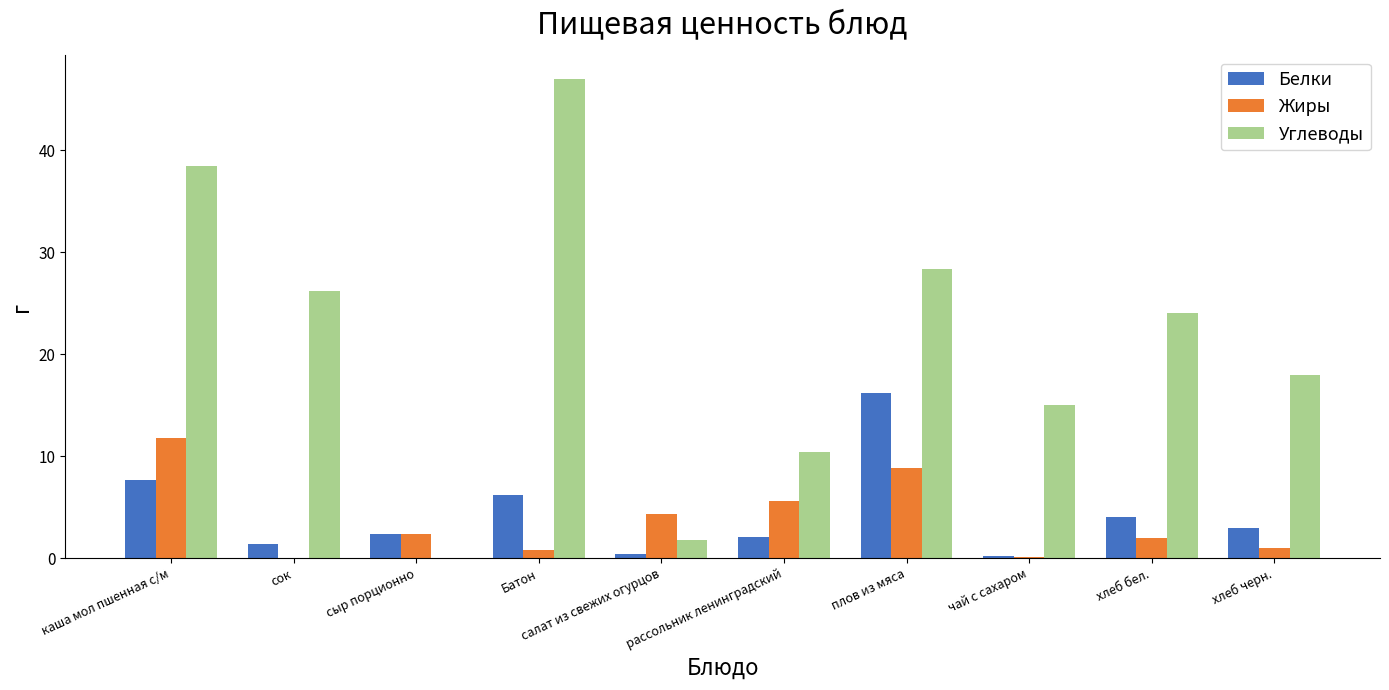

Which series changed the most between чай с сахаром and хлеб бел.?

Углеводы